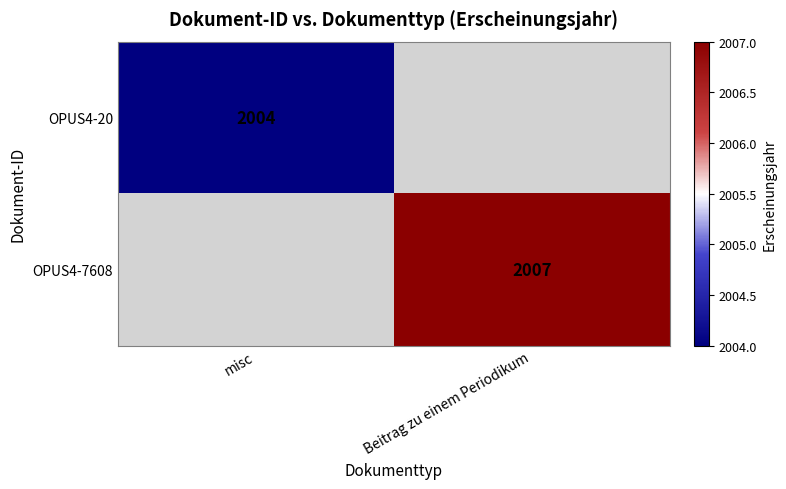

The OPUS4-20 series shows 2004 at misc. True or false?

True